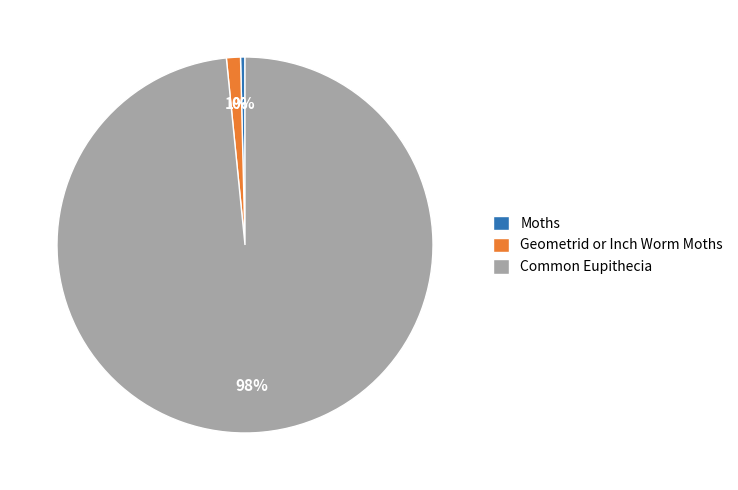

Which category has the smallest portion of the pie?

Moths